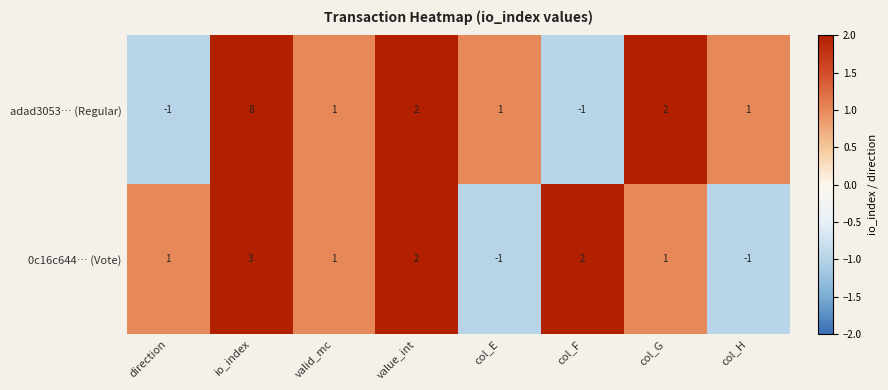

List the series in order of their peak value, lowest first.

0c16c644… (Vote), adad3053… (Regular)